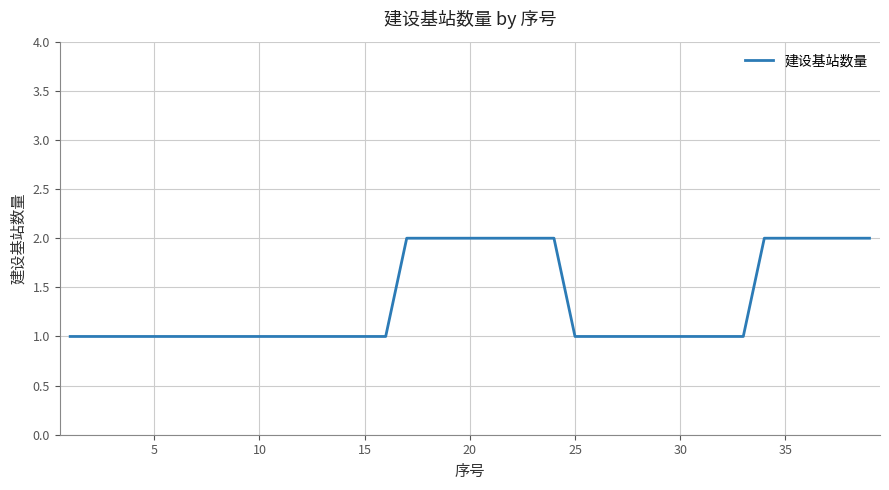

How many values are between 1 and 2?

39